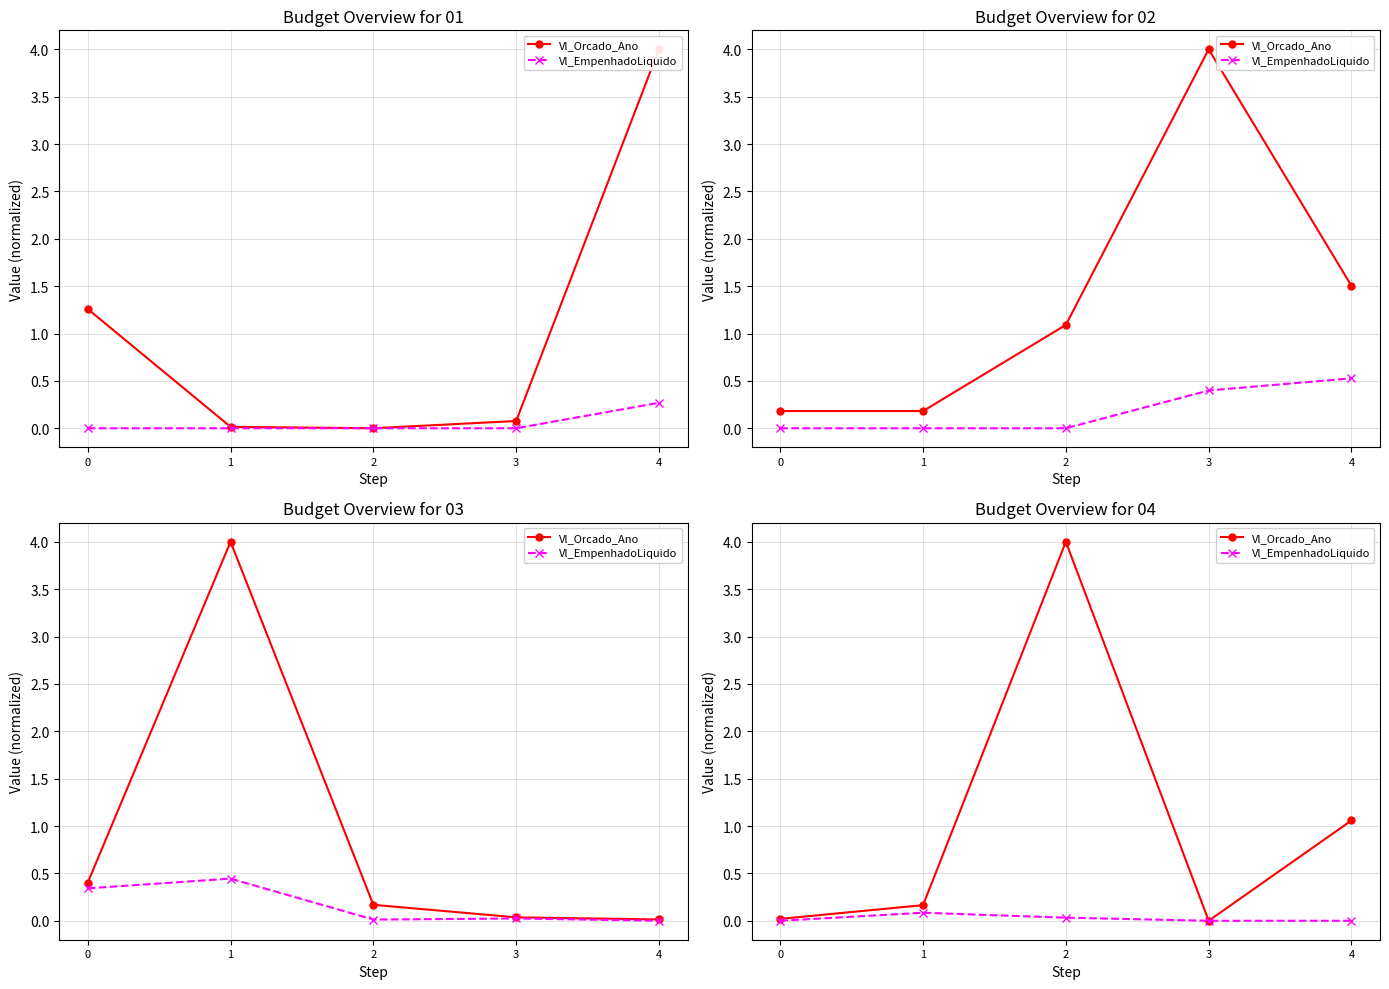

What is the total value across all series at 2?

4.0